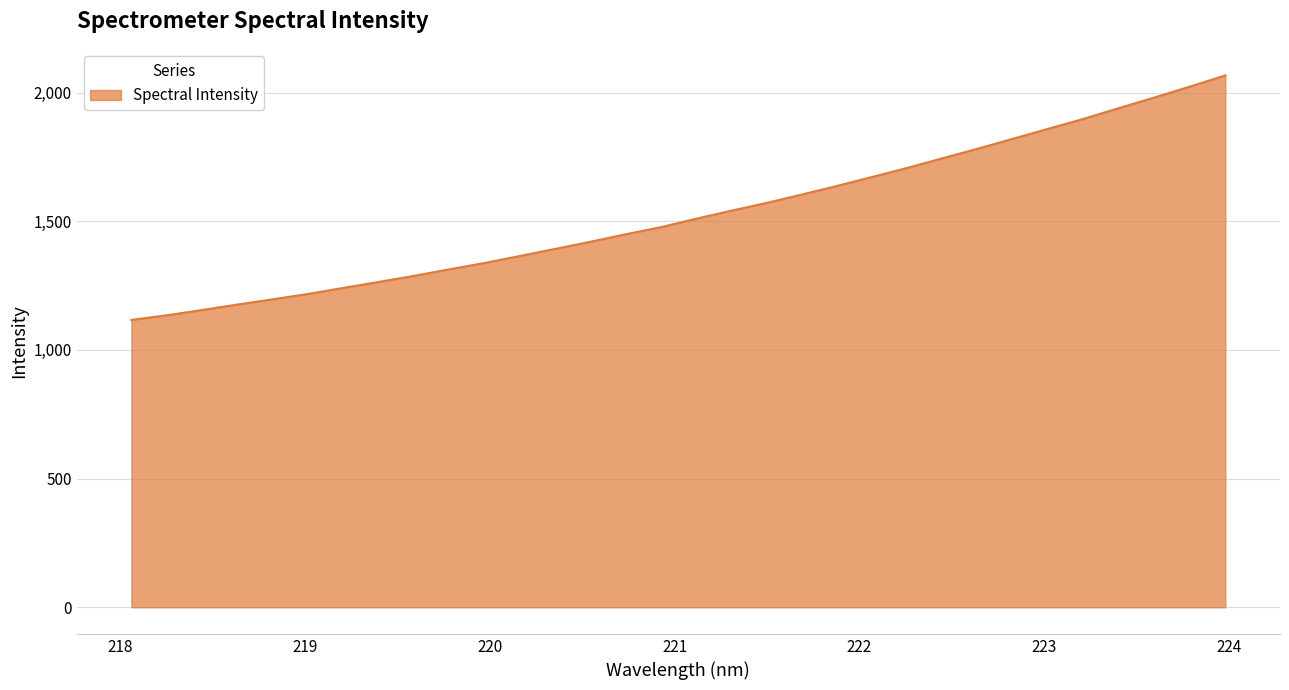

What is the difference between the maximum and minimum values?

949.9